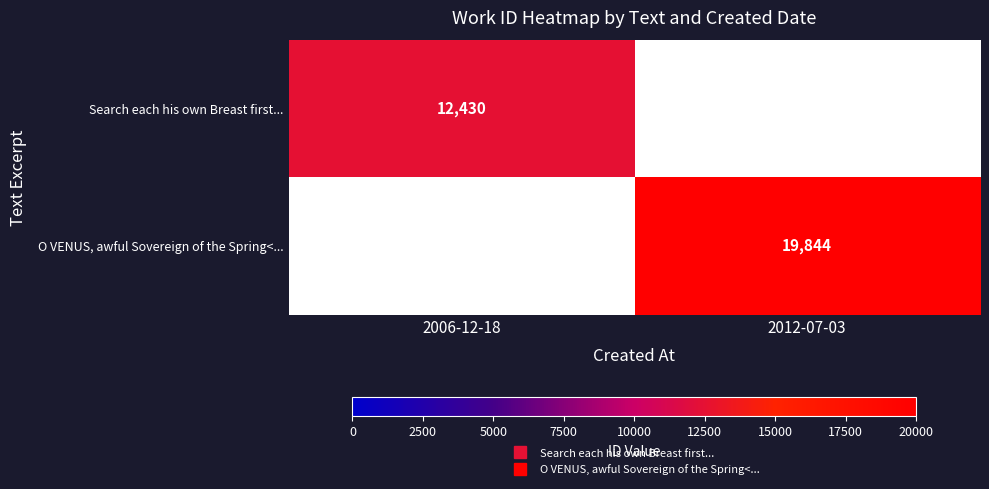

What is the lowest value of the Search each his own Breast first... series?

12430.0